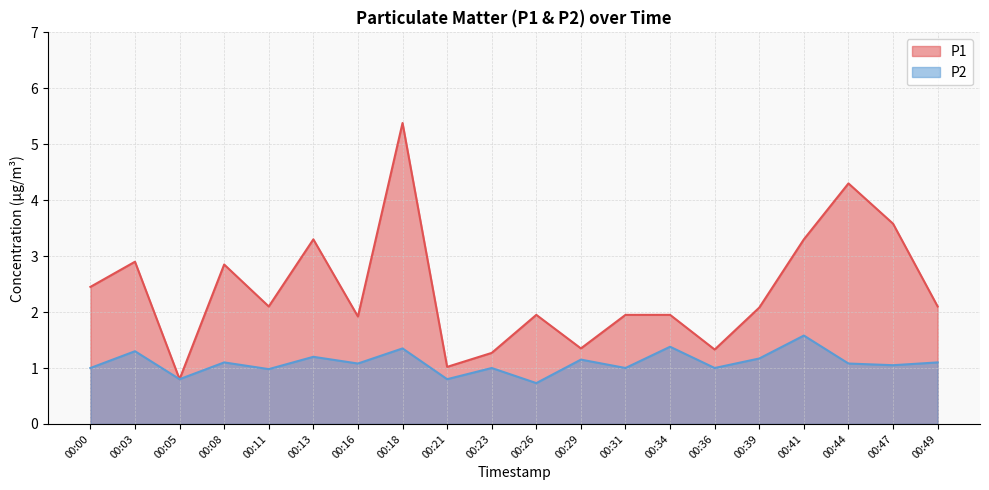

What is the spread (max minus min) of values at 00:23?

0.3